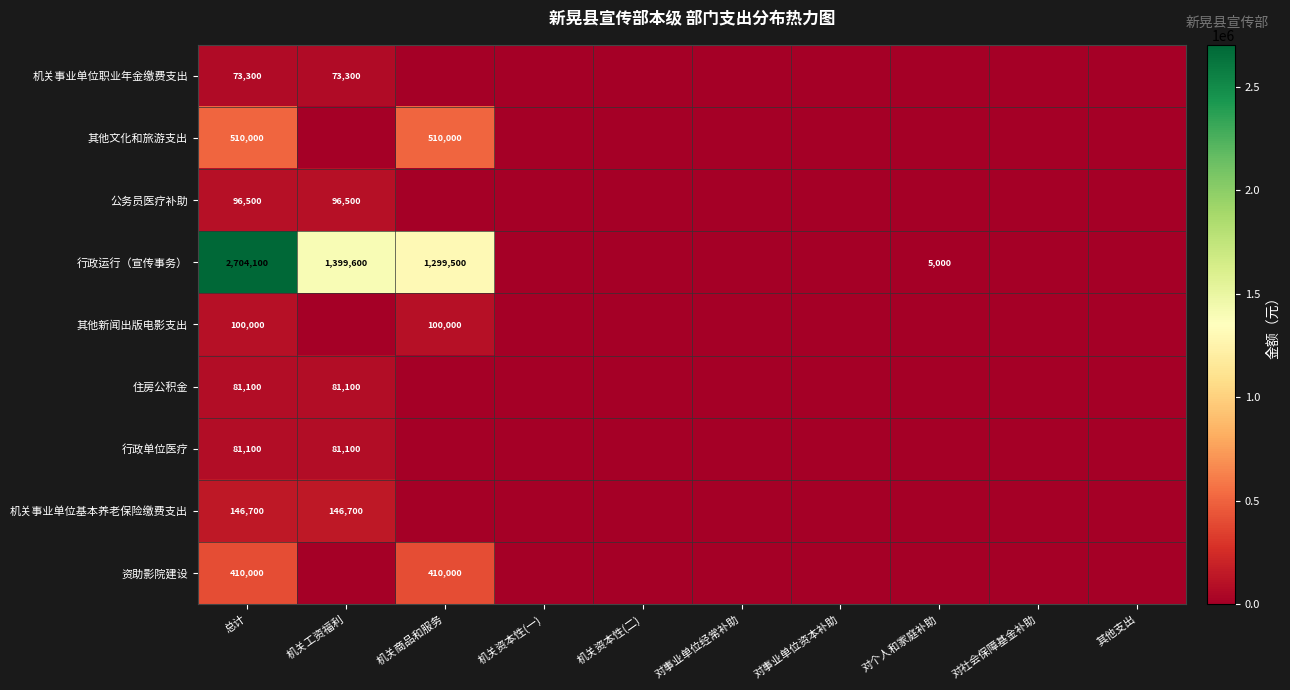

The 行政单位医疗 series shows 115545 at 总计. True or false?

False